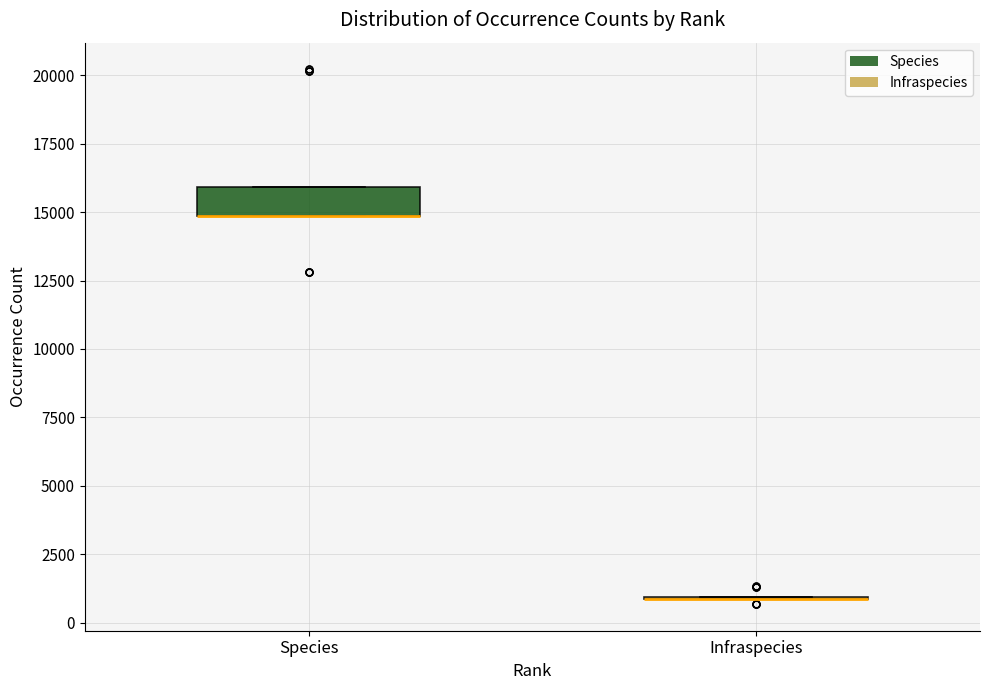

Reading left to right, read every box against the y-axis: the position of its median line, the range the box covers, and the ends of its whiskers. The values are not printed on the chart, so give them approximately, as read against the axis.

Species: median 15000 (drawn on the box's lower edge), box 15000 to 16000, whiskers 15000 to 16000
Infraspecies: box collapsed to a line at 1000, whiskers 1000 to 1000